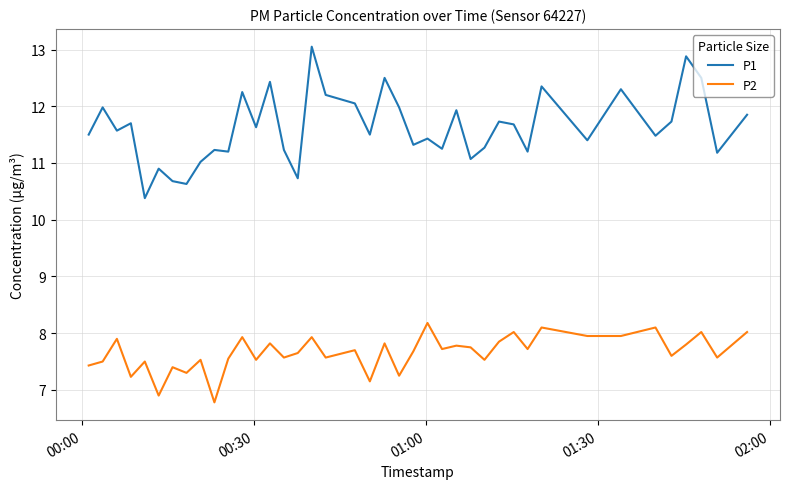

What is the smallest value displayed?

6.8